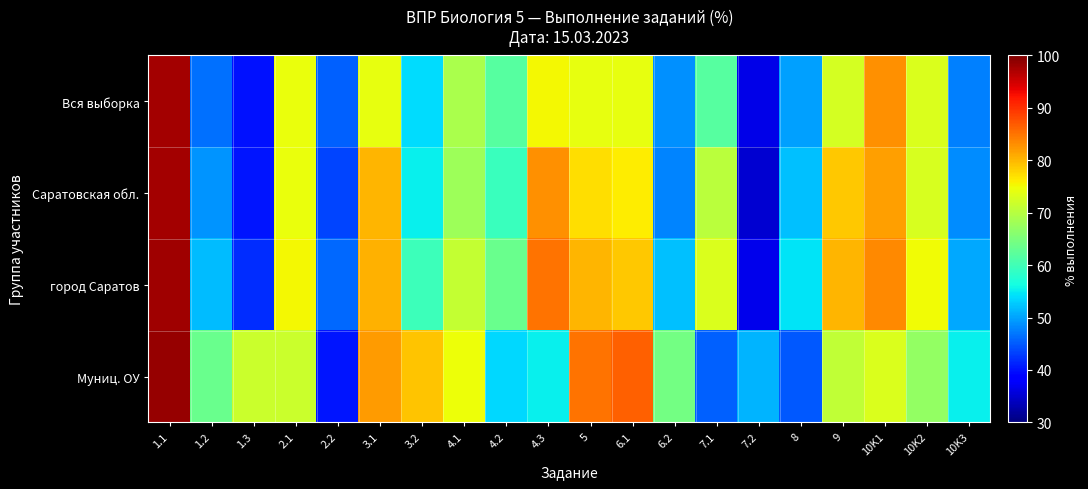

What is the spread (max minus min) of values at 1.2?

16.8